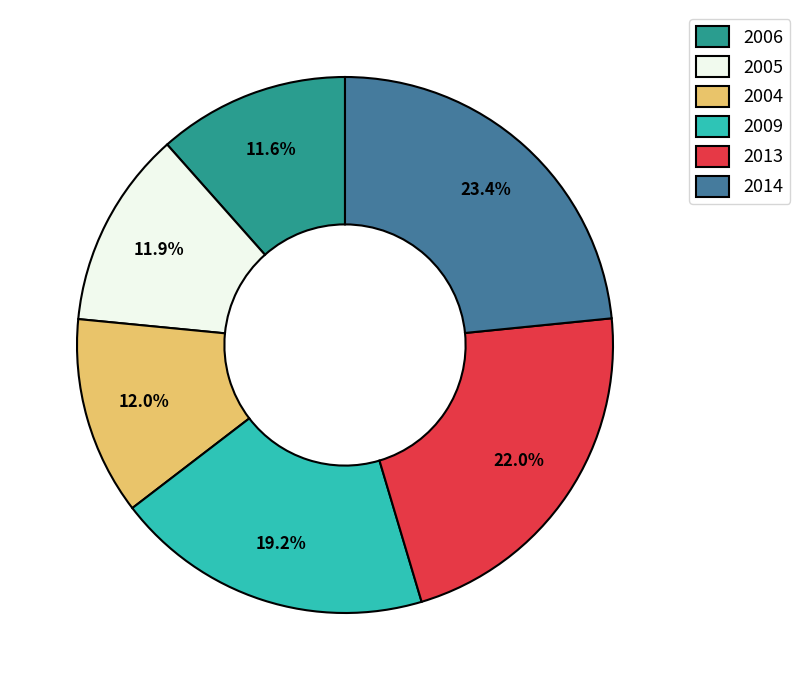

To the nearest percent, what portion does 2005 represent?

12%